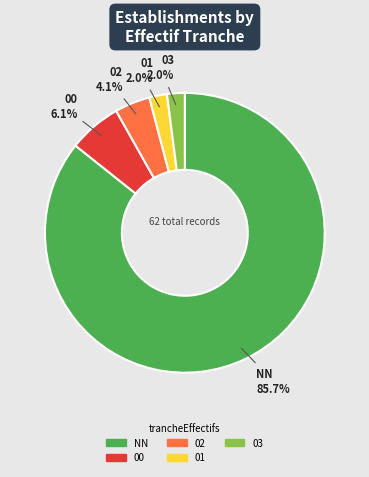

What is the majority slice?

NN